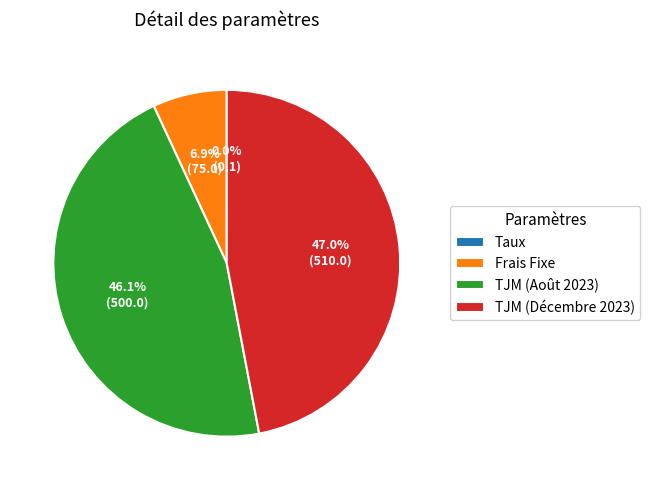

Which category has the biggest portion of the pie?

TJM (Décembre 2023)